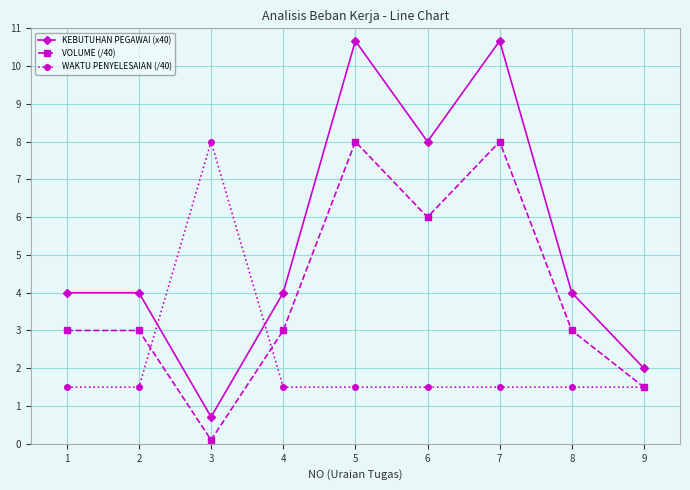

What are all the series names shown in the legend?

KEBUTUHAN PEGAWAI (x40), VOLUME (/40), WAKTU PENYELESAIAN (/40)